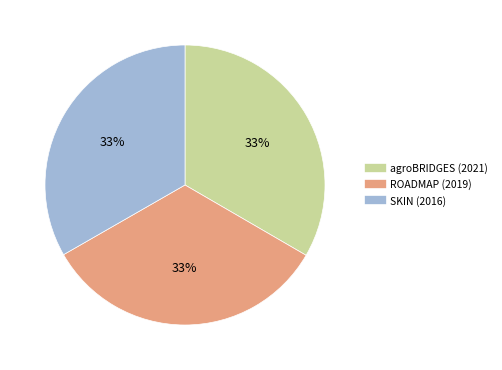

Does agroBRIDGES (2021) account for over 50% of the chart?

No